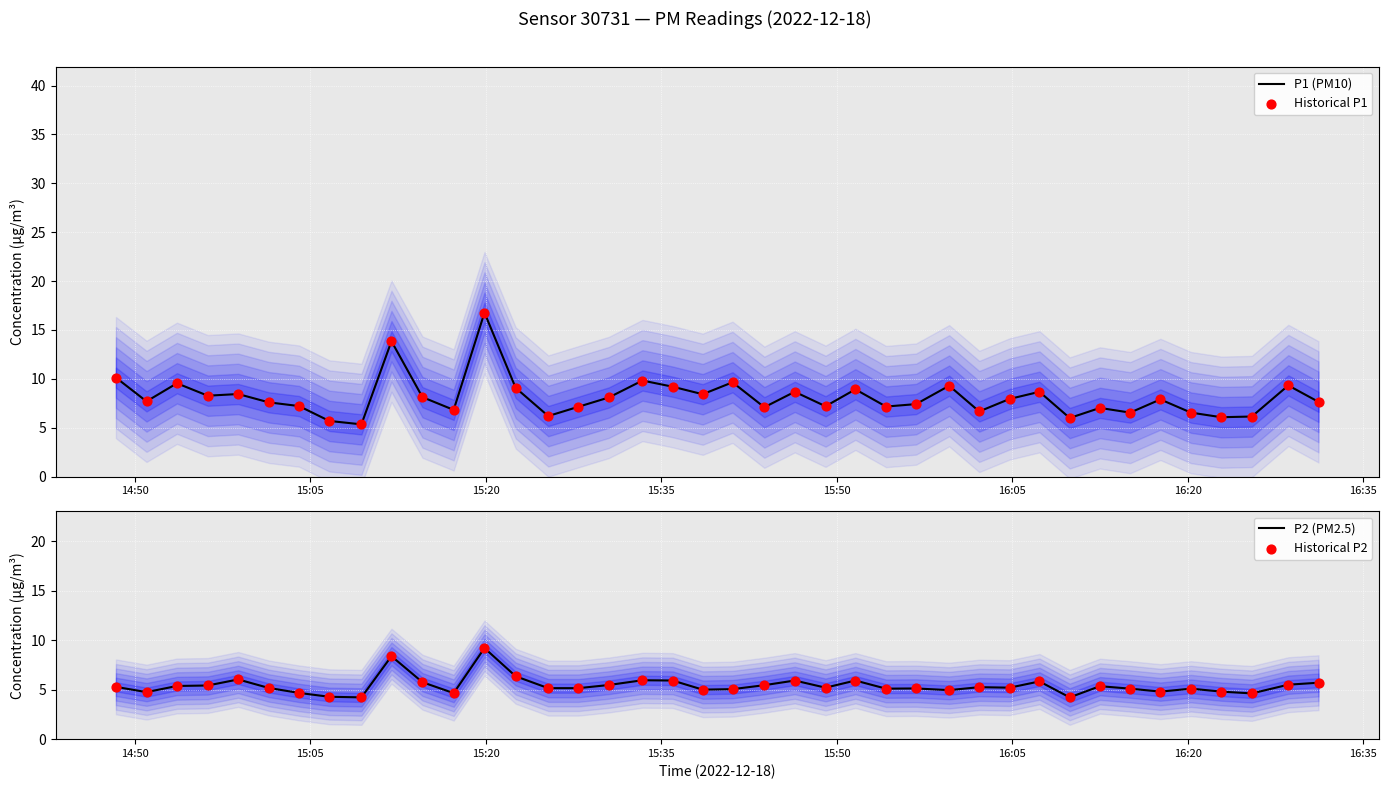

What are all the series names shown in the legend?

P1 (PM10), Historical P1, P2 (PM2.5), Historical P2